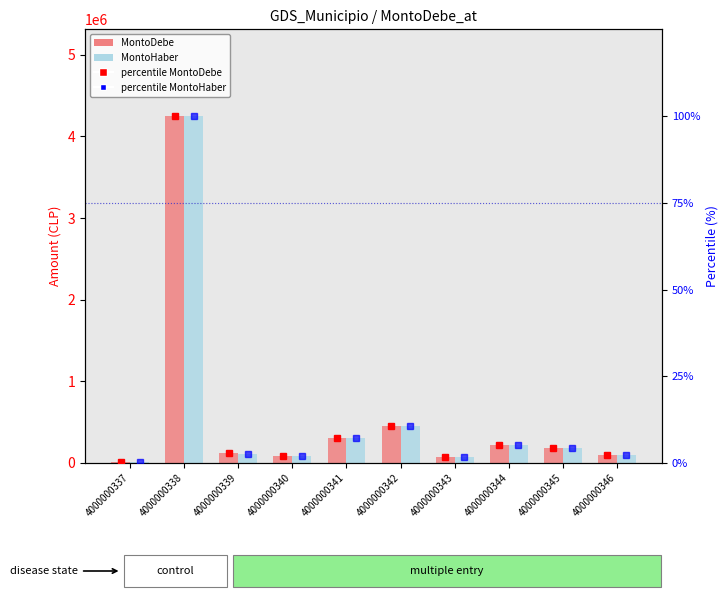

At which label is percentile MontoHaber closest to 50?

4000000342